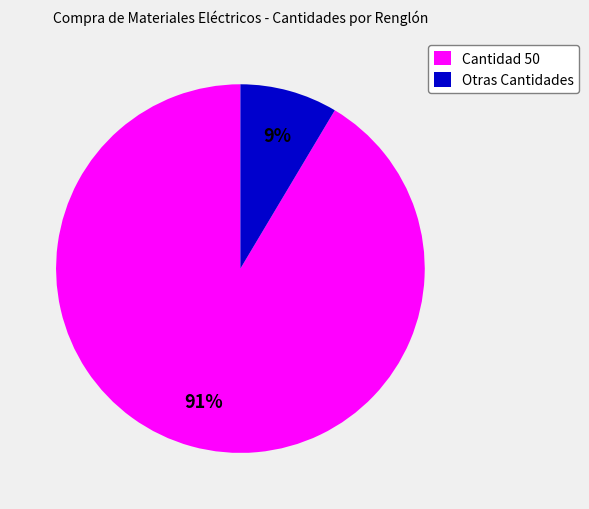

Is there any slice that represents more than half of the pie?

Yes